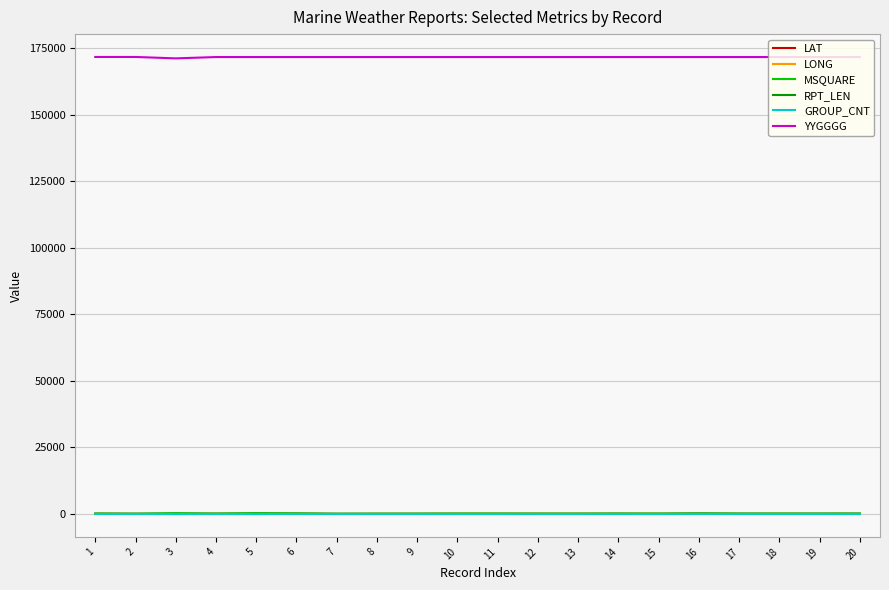

What is the maximum value shown in the chart?

171730.0